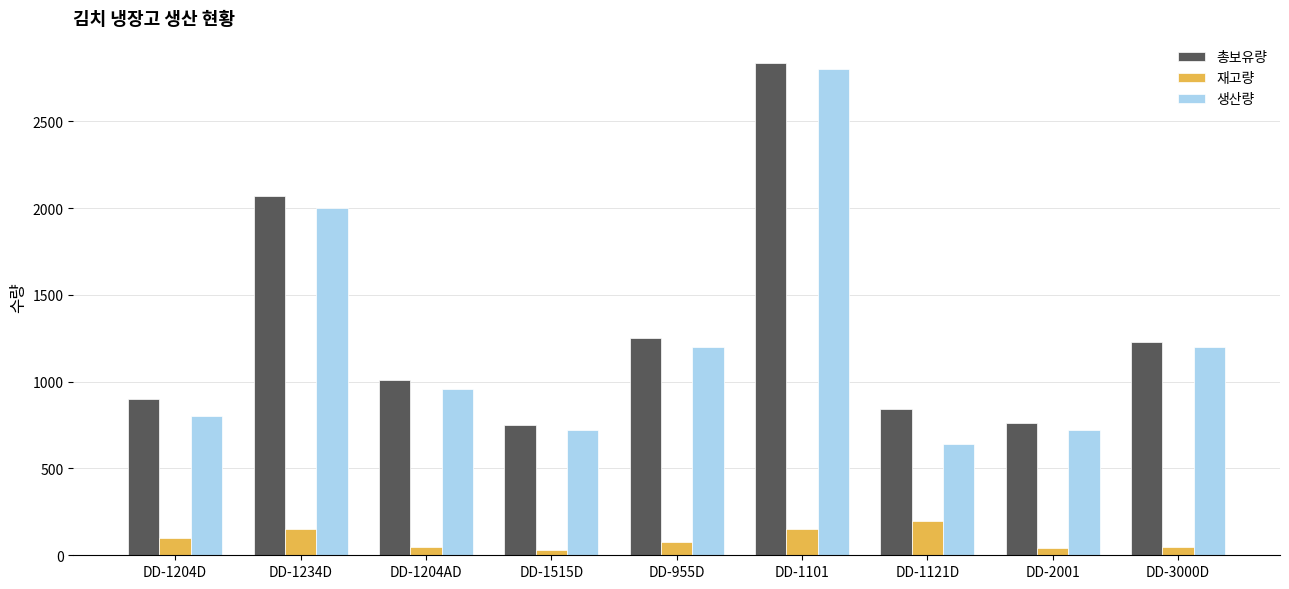

How many bars are there in total?

27